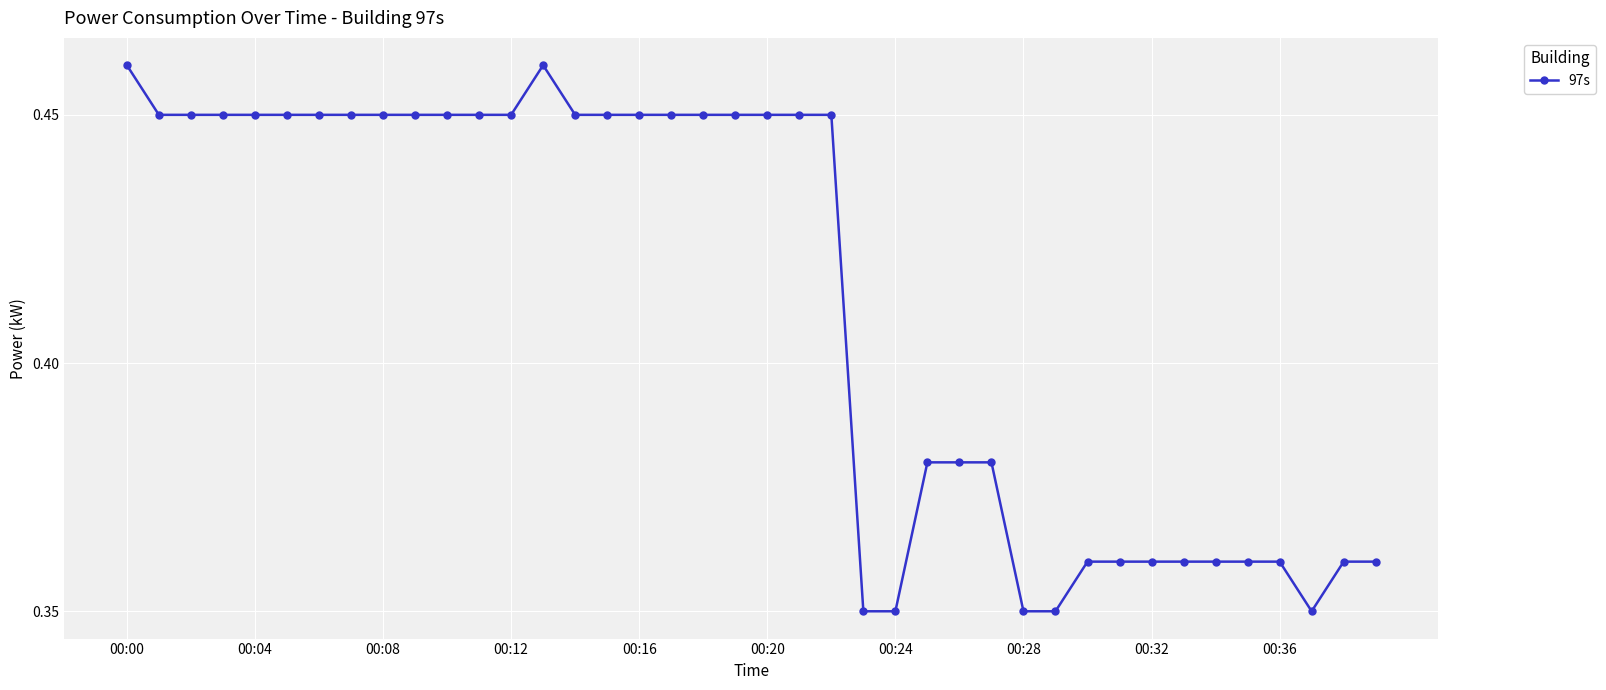

What is the sum of all values?

16.5